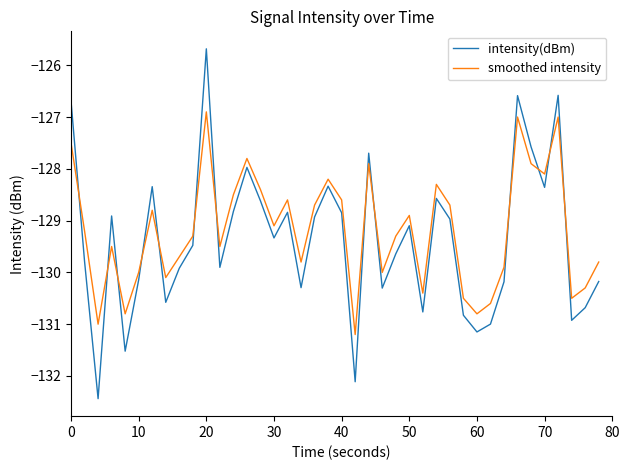

How many series are shown in this chart?

2